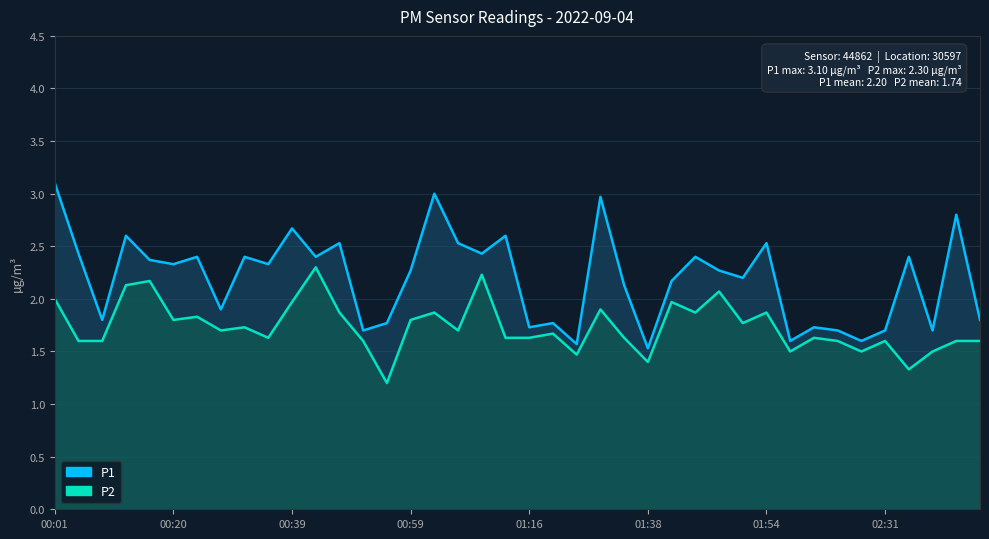

What is the spread (max minus min) of values at 29?

0.4